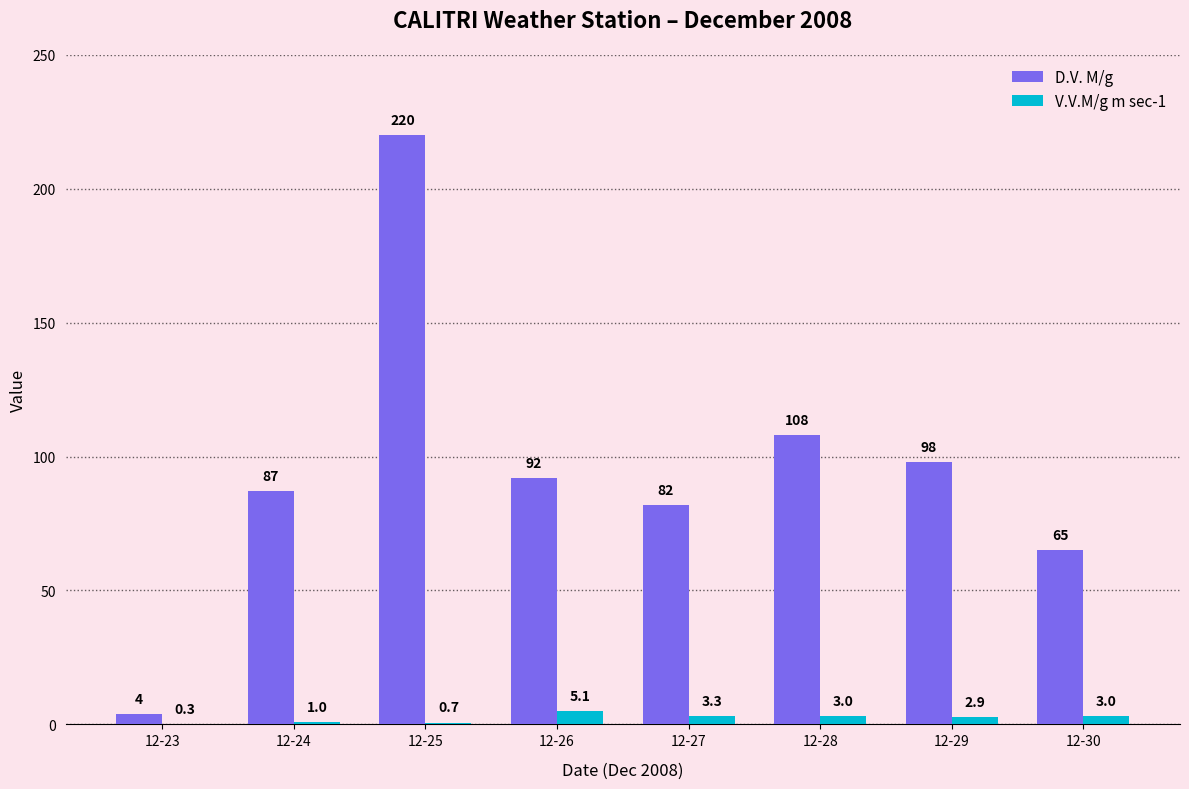

Does the chart contain stacked bars?

No